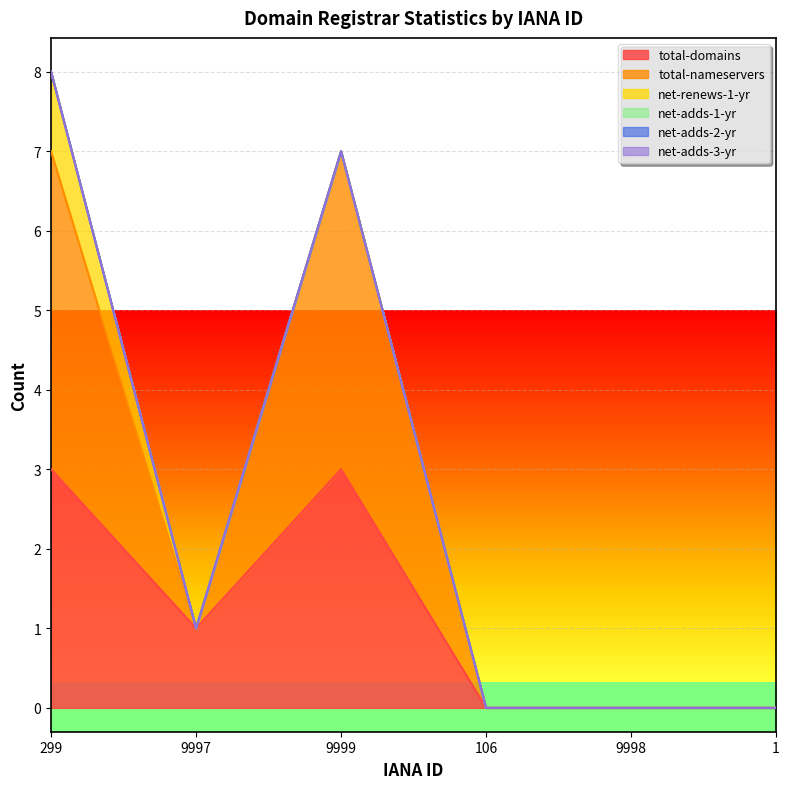

Which series changed the most between 299 and 9997?

total-nameservers